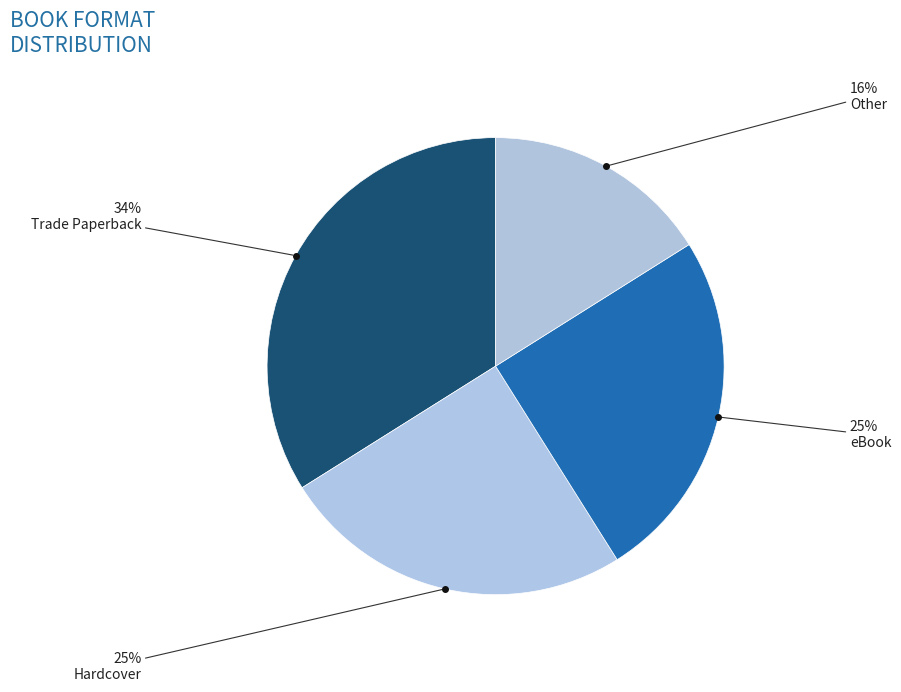

To the nearest percent, what is the difference between the eBook and Other slice percentages?

9%